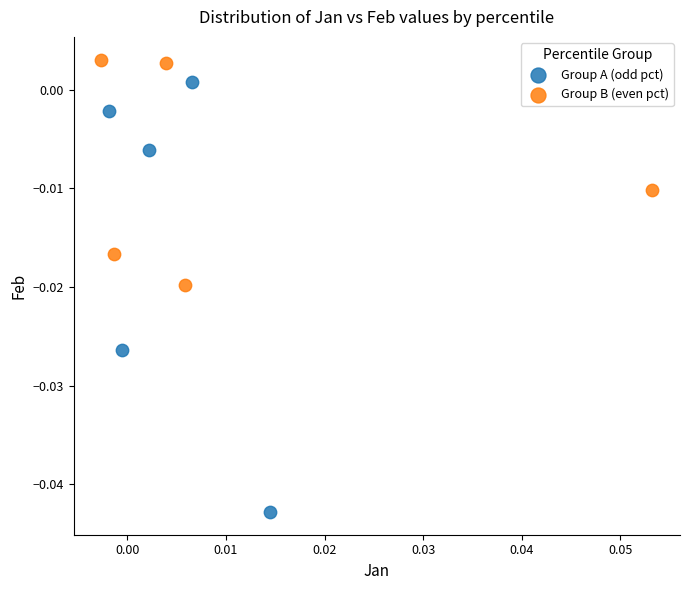

Which series reaches the minimum Y coordinate?

Group A (odd pct)